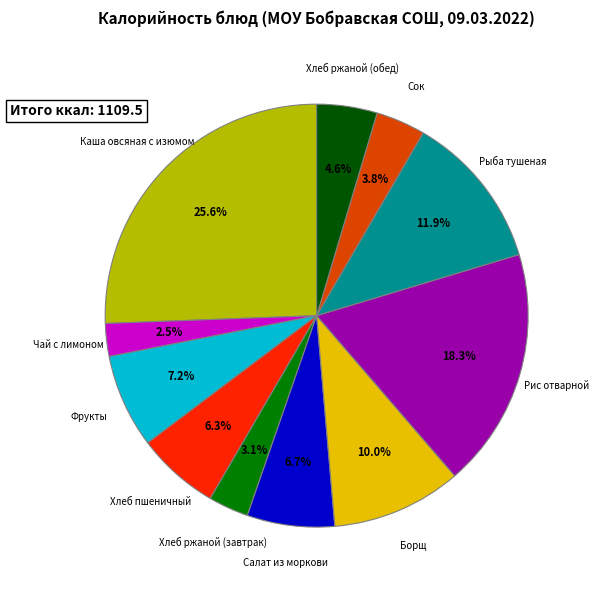

To the nearest percent, what is the average slice percentage?

9%